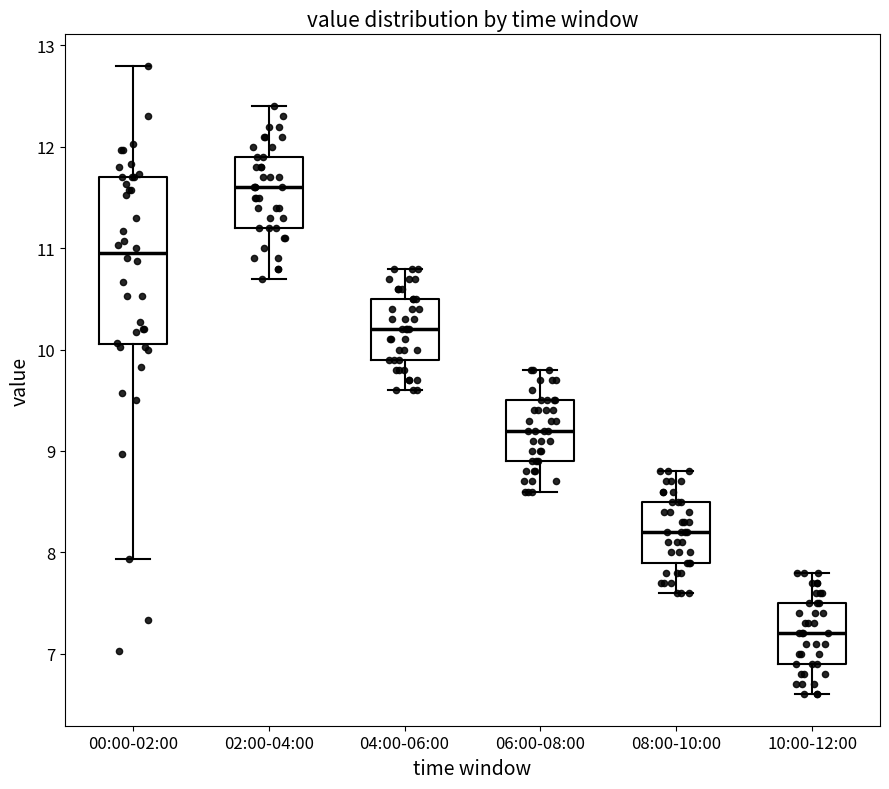

Reading left to right, transcribe this box plot: for each box, give where its median line is, the range the box spans, and where its two whiskers end, as read against the y-axis. The values are not printed on the chart, so give them approximately, as read against the axis.

00:00-02:00: median 11.0, box 10.1 to 11.7, whiskers 7.9 to 12.8
02:00-04:00: median 11.6, box 11.2 to 11.9, whiskers 10.7 to 12.4
04:00-06:00: median 10.2, box 9.9 to 10.5, whiskers 9.6 to 10.8
06:00-08:00: median 9.2, box 8.9 to 9.5, whiskers 8.6 to 9.8
08:00-10:00: median 8.2, box 7.9 to 8.5, whiskers 7.6 to 8.8
10:00-12:00: median 7.2, box 6.9 to 7.5, whiskers 6.6 to 7.8